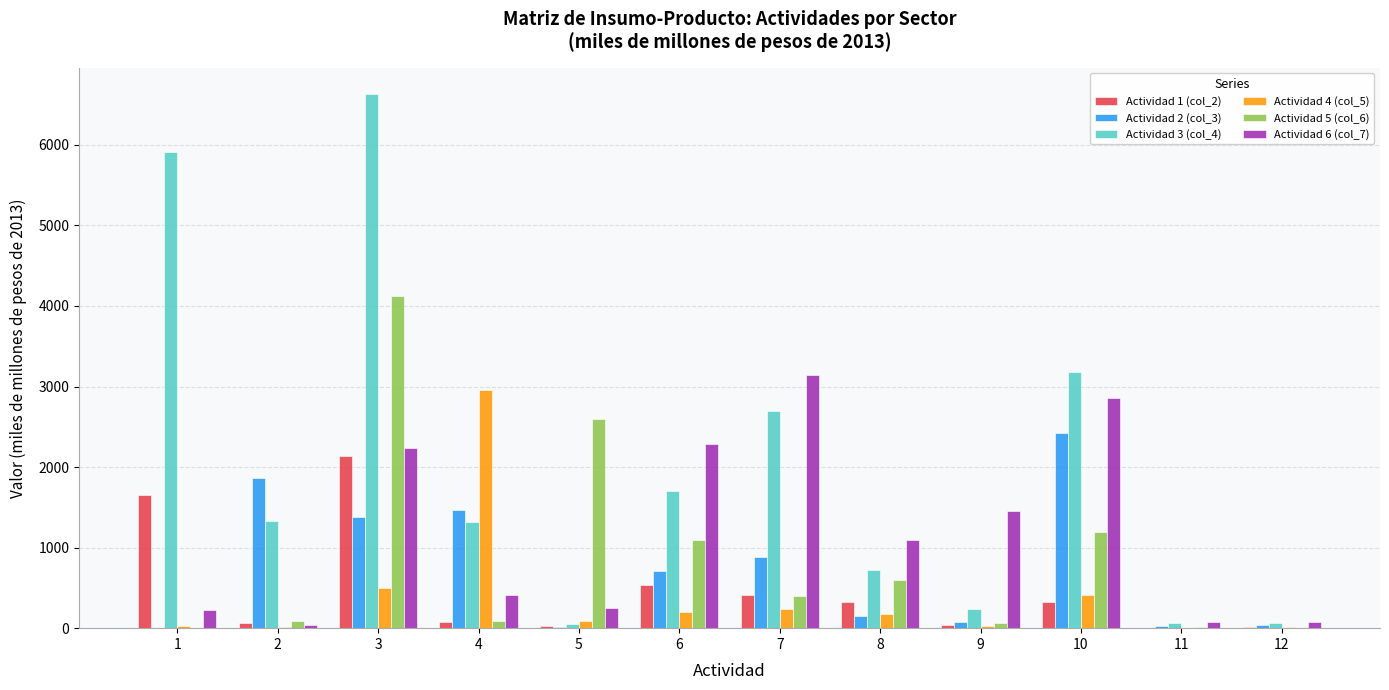

What is the total value across all series at 9?

1895.9